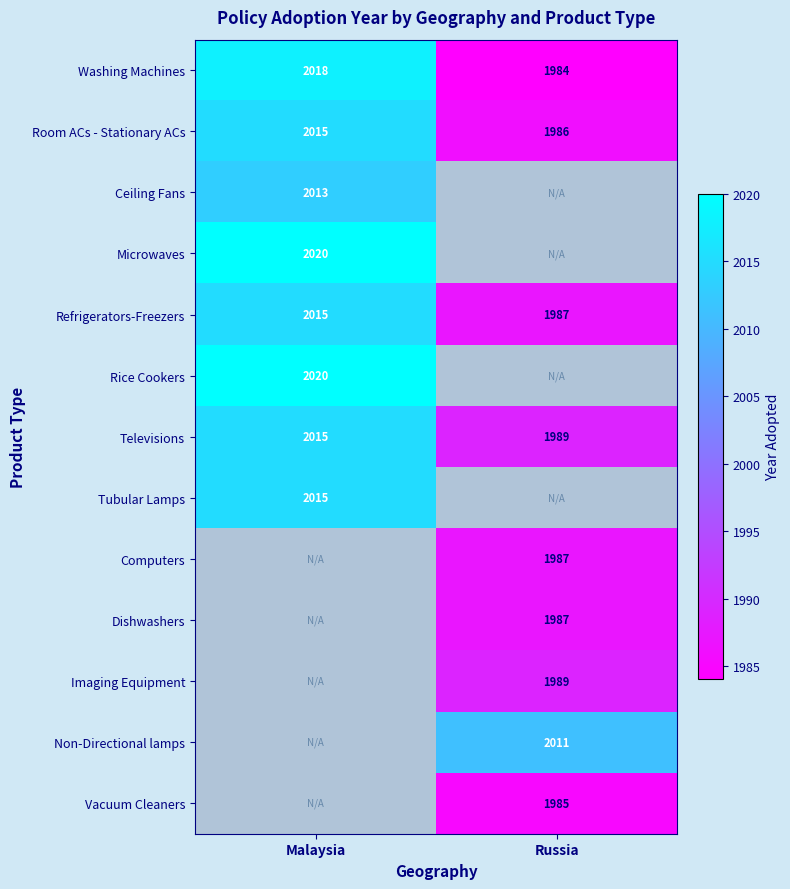

What is the difference between the maximum and minimum values in the Refrigerators-Freezers series?

28